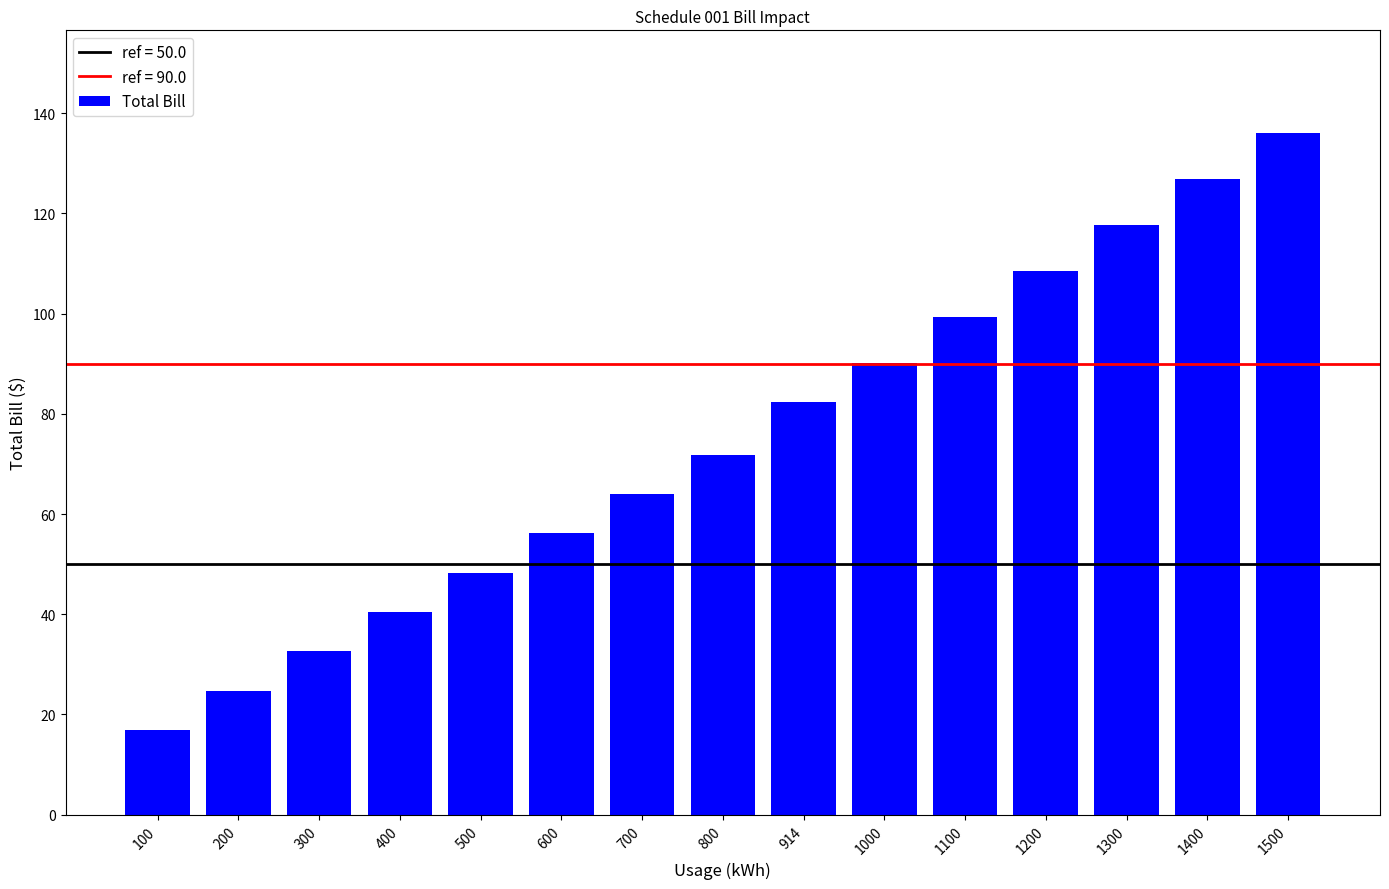

Reading right to left, list all the values displayed in this chart.

1500=136.1	1400=127.0	1300=117.8	1200=108.6	1100=99.4	1000=90.2	914=82.3	800=71.9	700=64.0	600=56.1	500=48.3	400=40.4	300=32.6	200=24.7	100=16.9